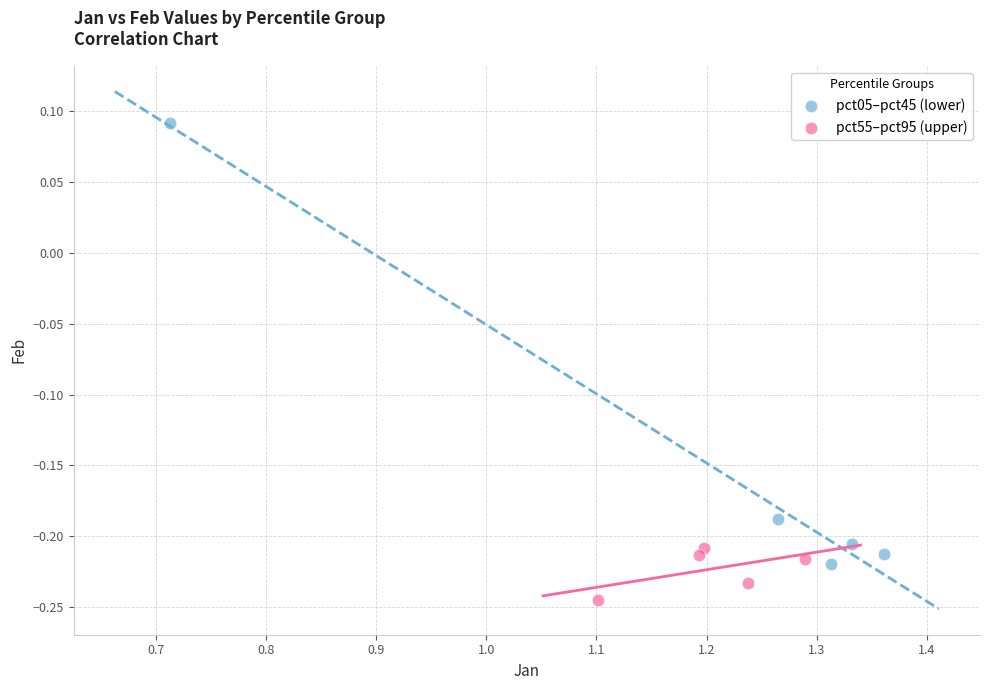

Which series has the widest spread of Y values?

pct05–pct45 (lower)